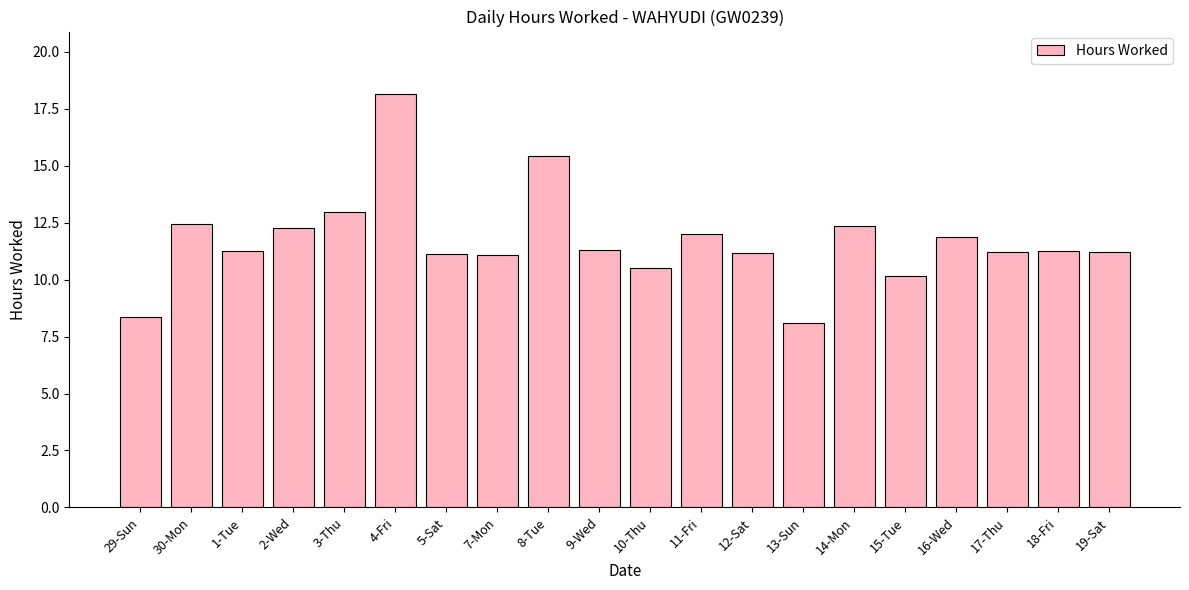

What position from the left is 9-Wed?

10